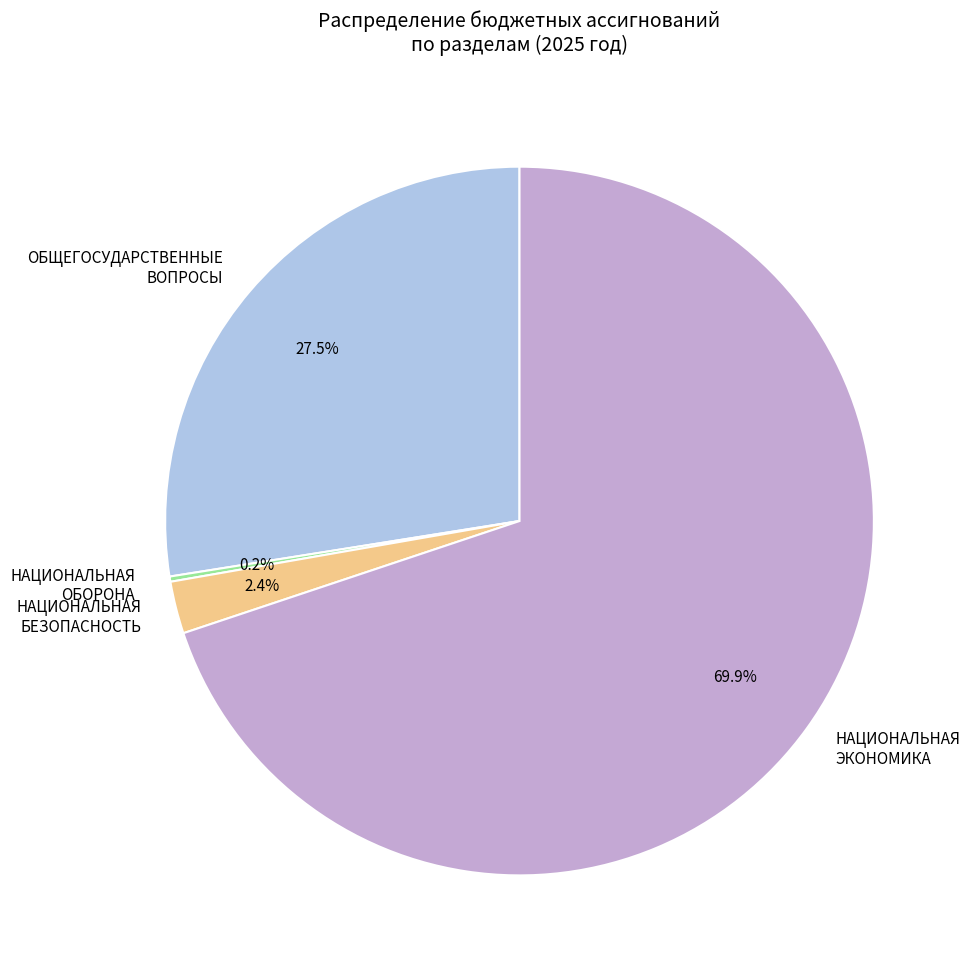

What percentage do НАЦИОНАЛЬНАЯ ЭКОНОМИКА and ОБЩЕГОСУДАРСТВЕННЫЕ ВОПРОСЫ together represent?

97.4%